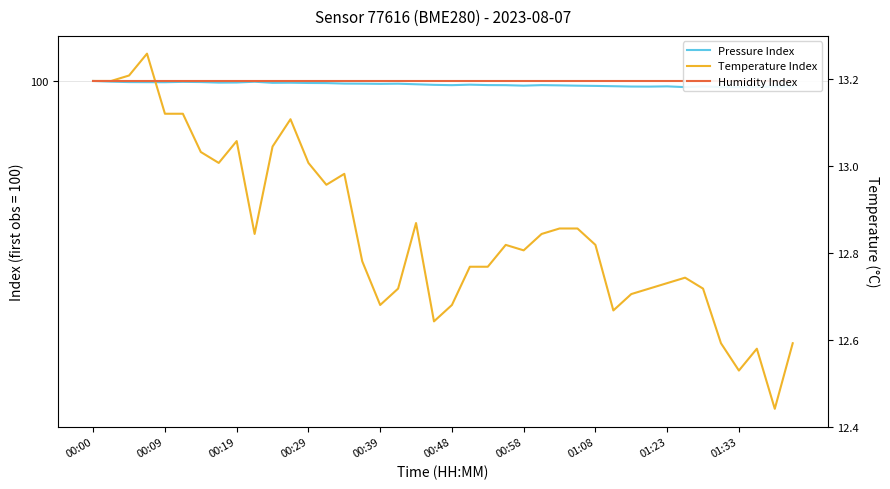

After their last crossing, which series has the higher values: Pressure Index or Temperature Index?

Pressure Index